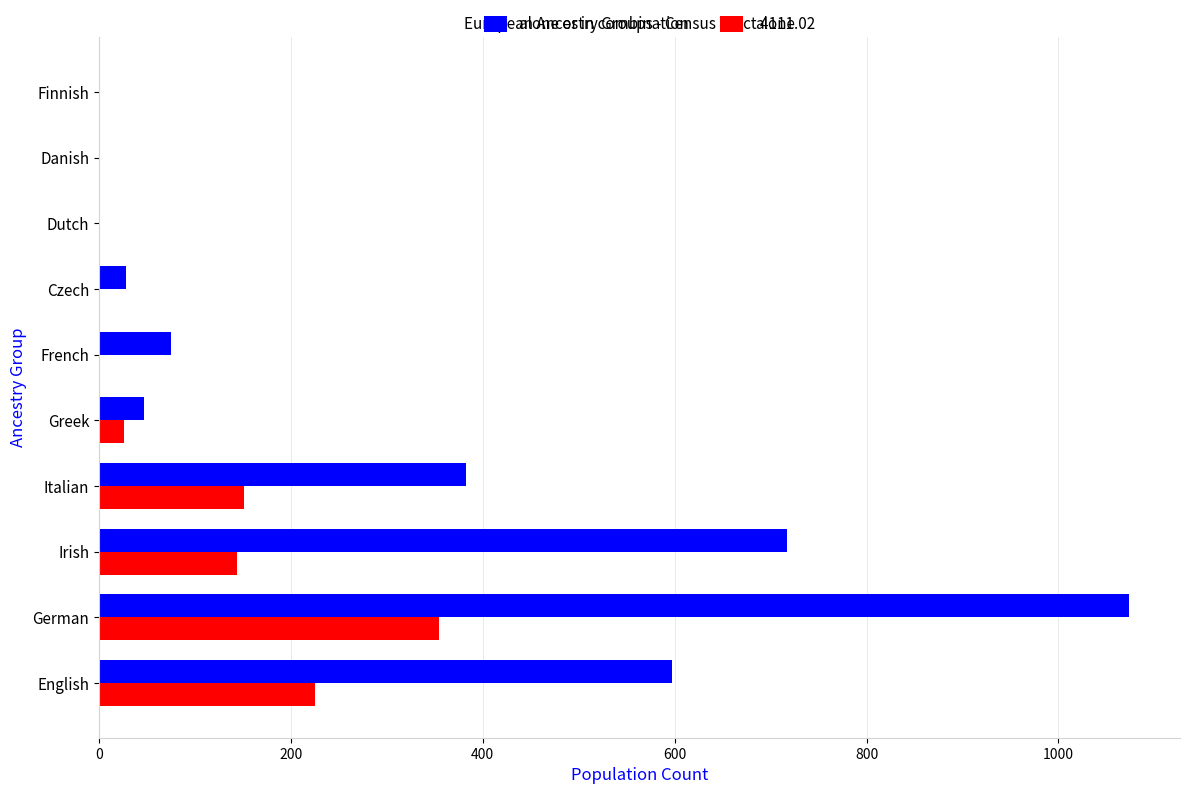

What is the sum of the alone or in combination values at Dutch and Irish?

717